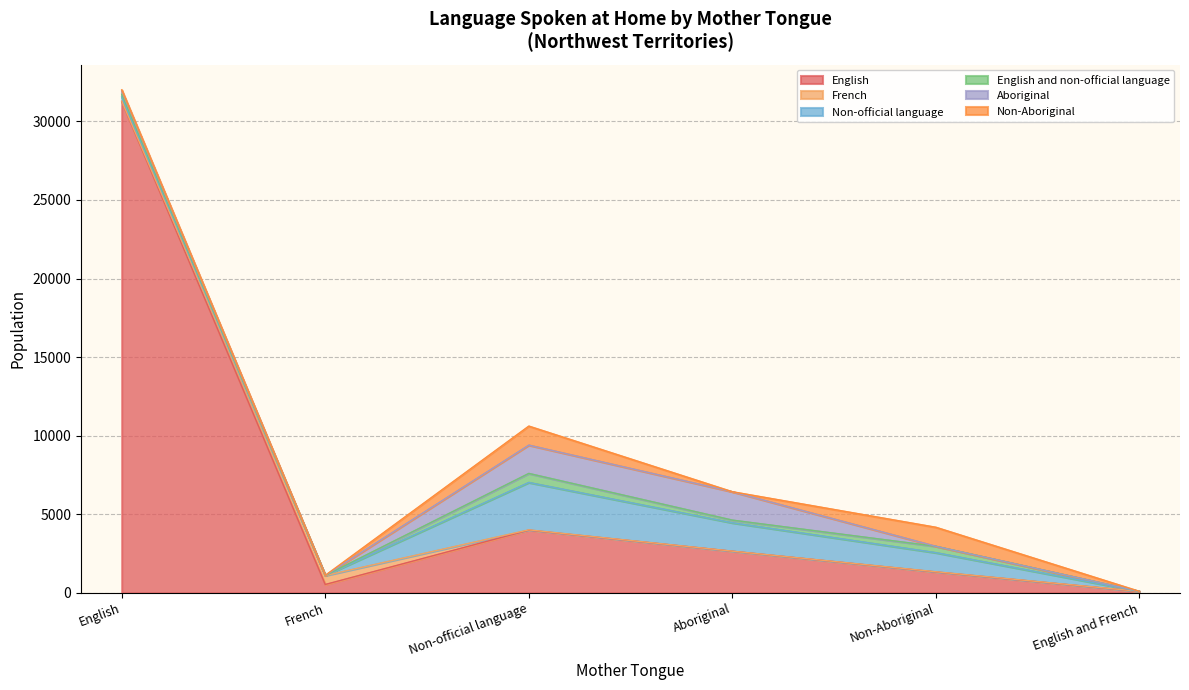

In English and non-official language, how many points are higher than both neighbors (excluding endpoints)?

2